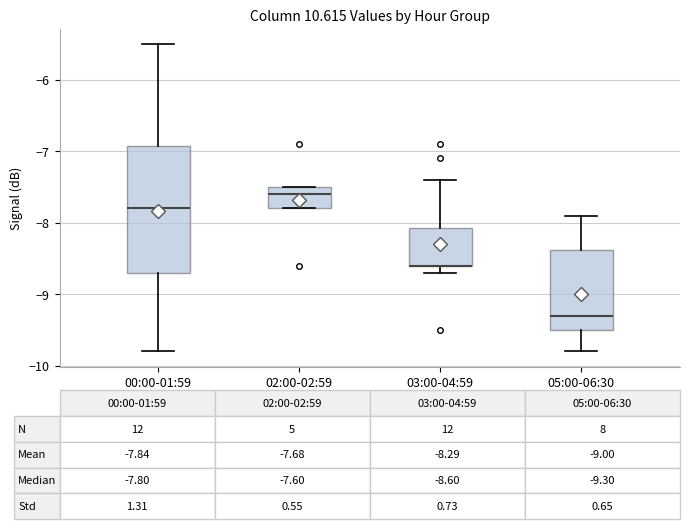

Which box is the tallest, from its lower edge to its upper edge?

00:00-01:59